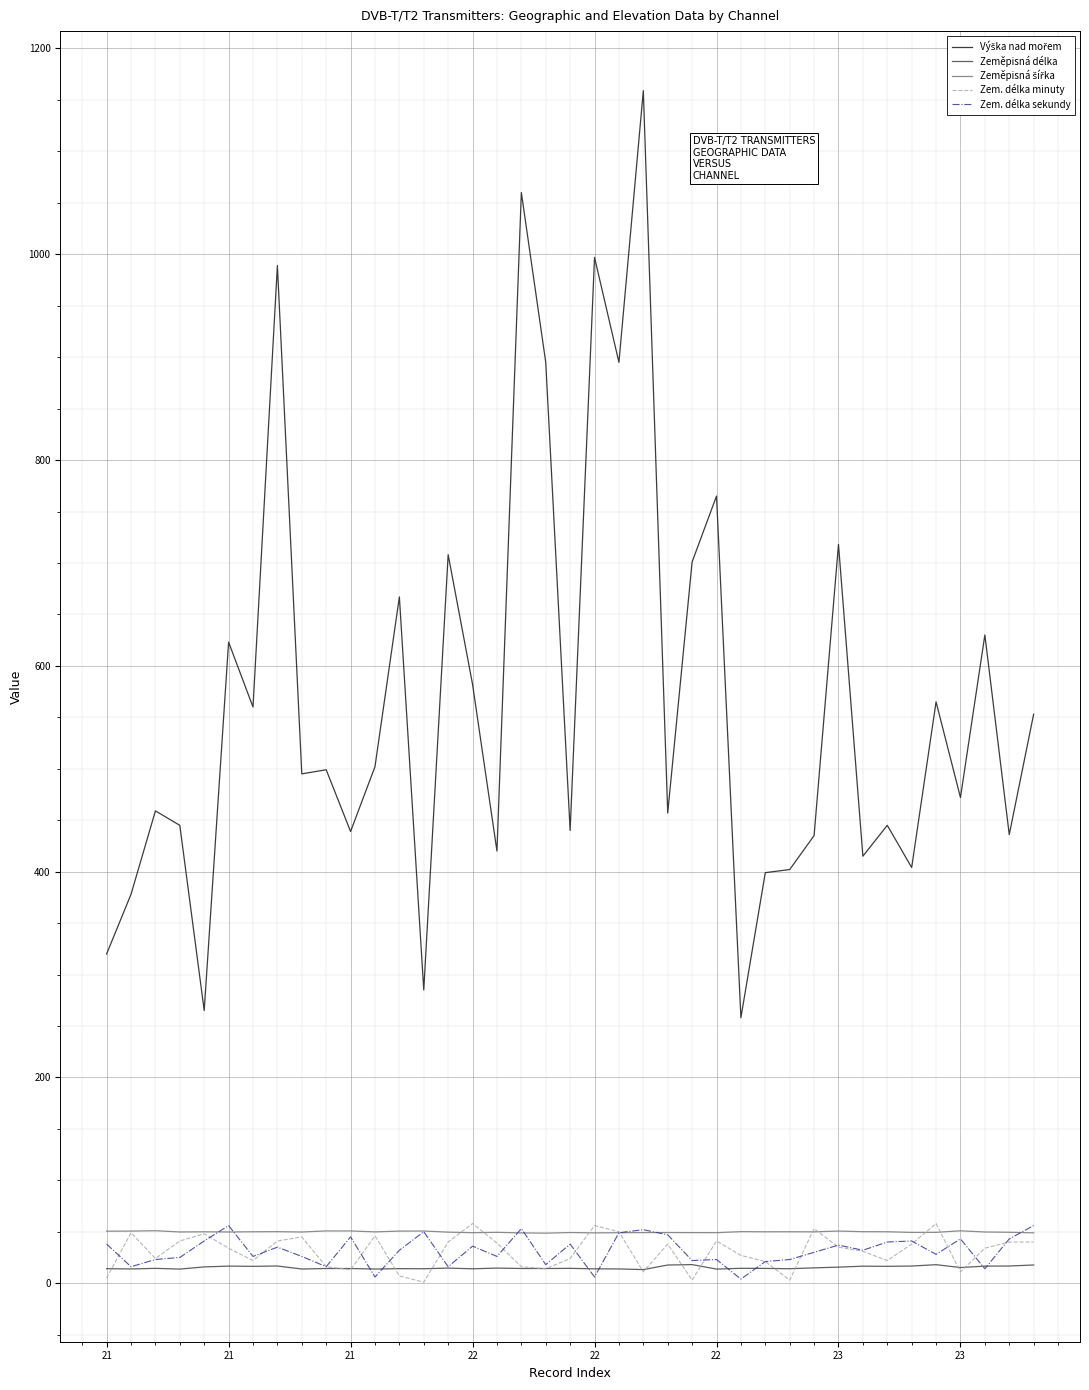

What is the greatest value displayed?

1159.0